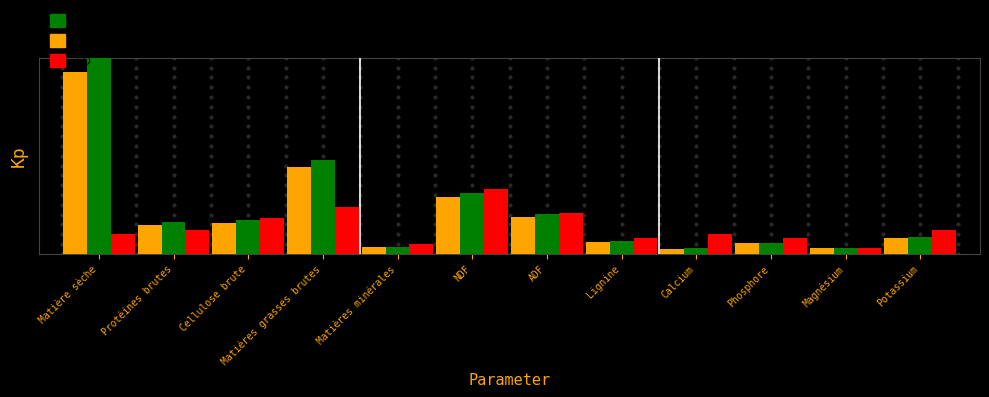

Which category has the highest value in the As fed series?

Matière sèche